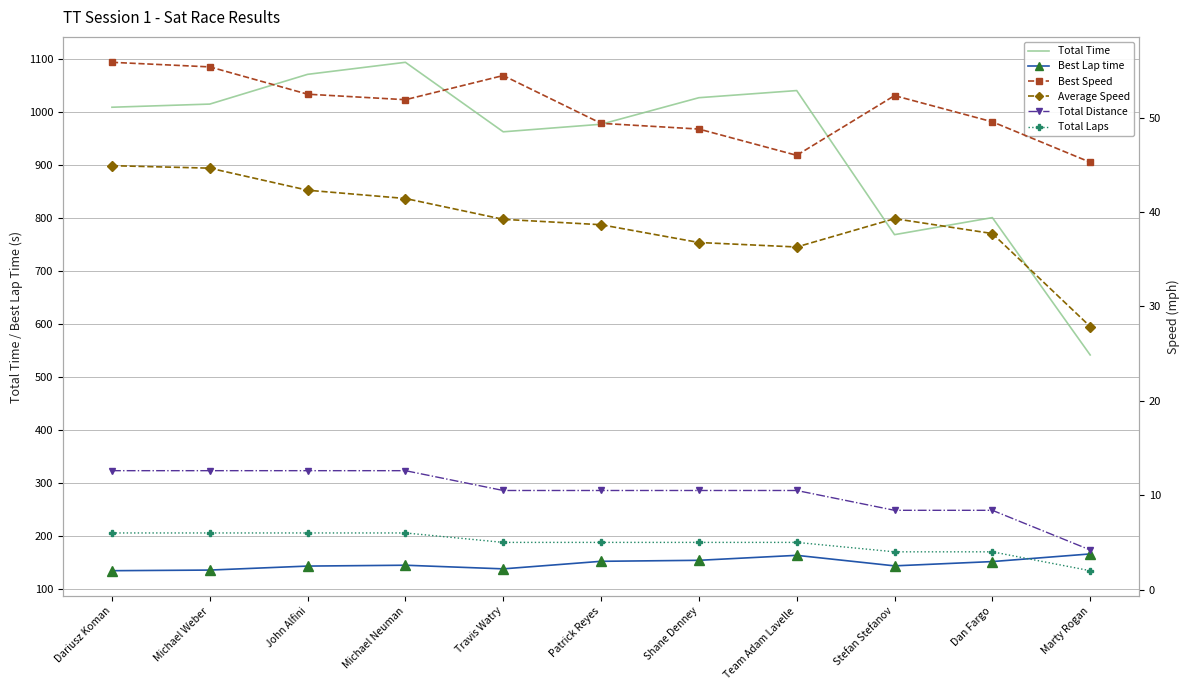

True or false: Average Speed and Total Distance intersect in this chart.

False